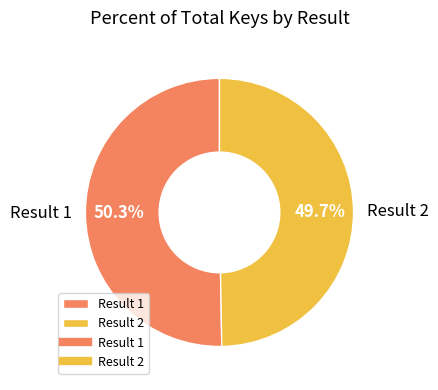

What is the total percentage of Result 1 and Result 2?

100.0%